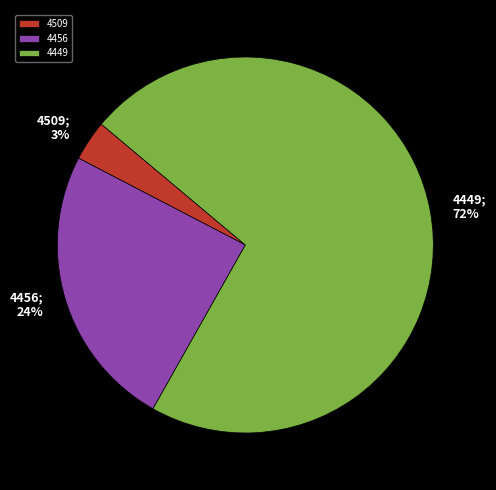

What is the smallest slice in the pie chart?

4509